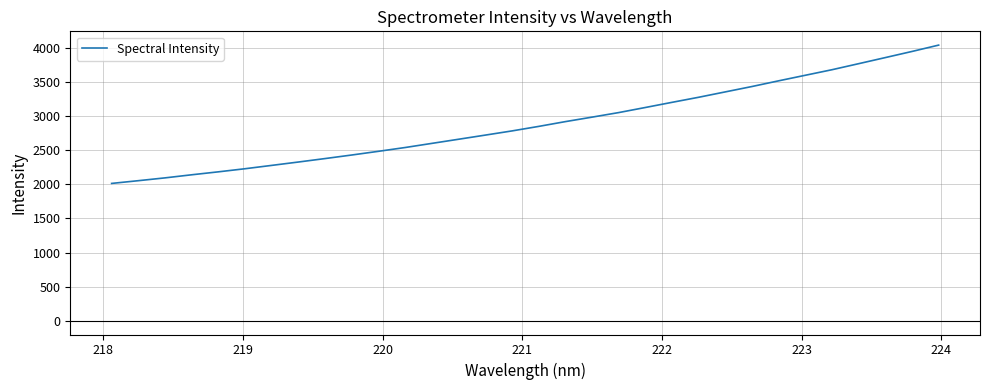

What is the sum of all values?

92511.0